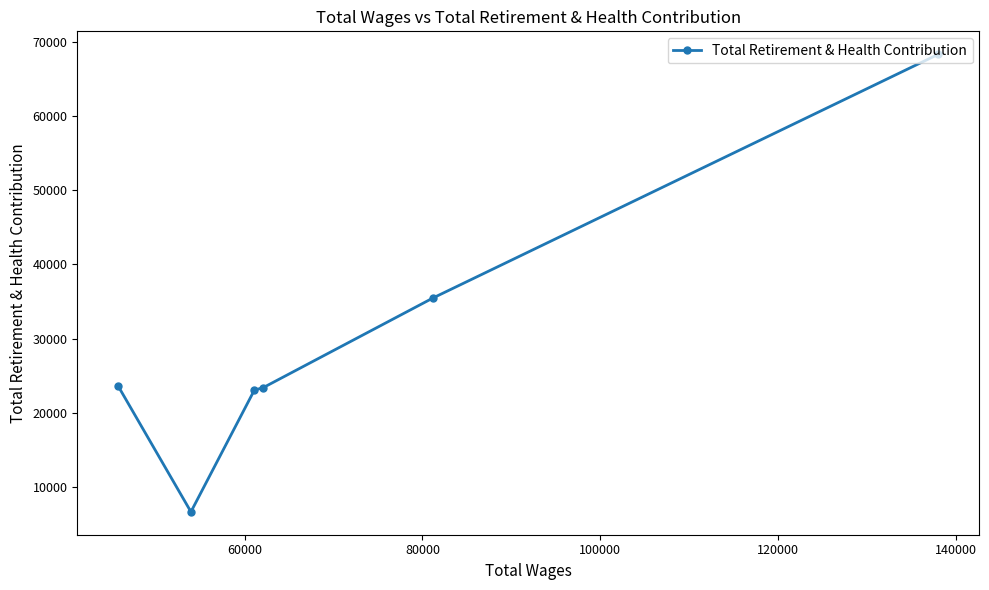

How many values are below 23572?

3